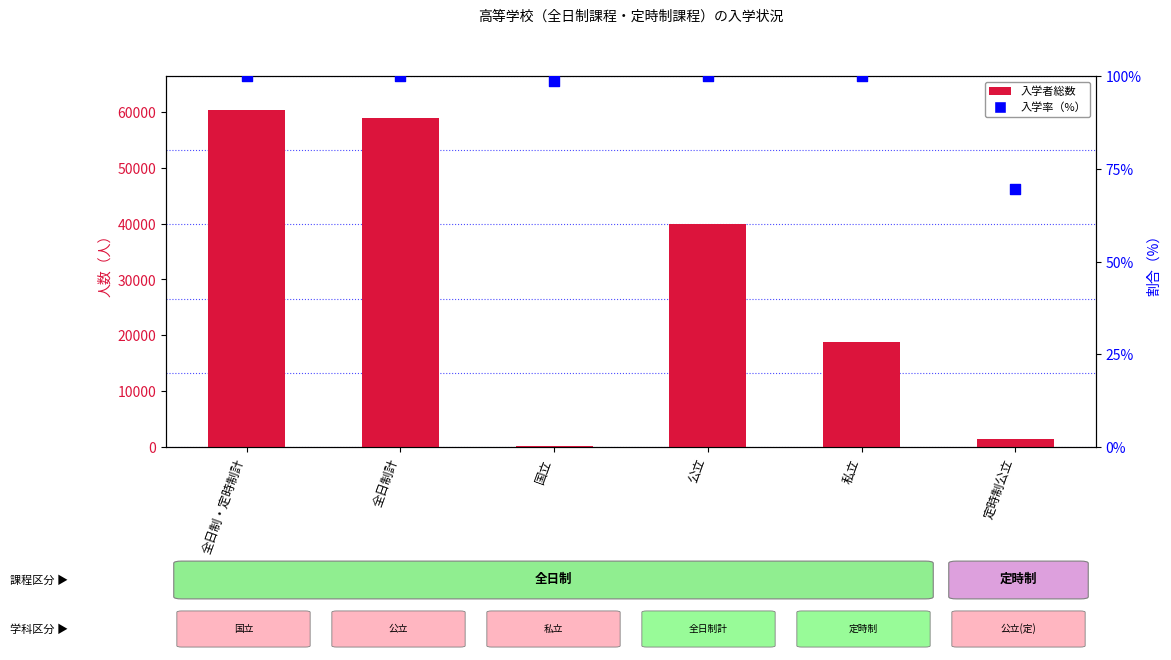

Is the value of 入学者総数 at 定時制公立 greater than the value of 入学率（%） at 全日制・定時制計?

Yes